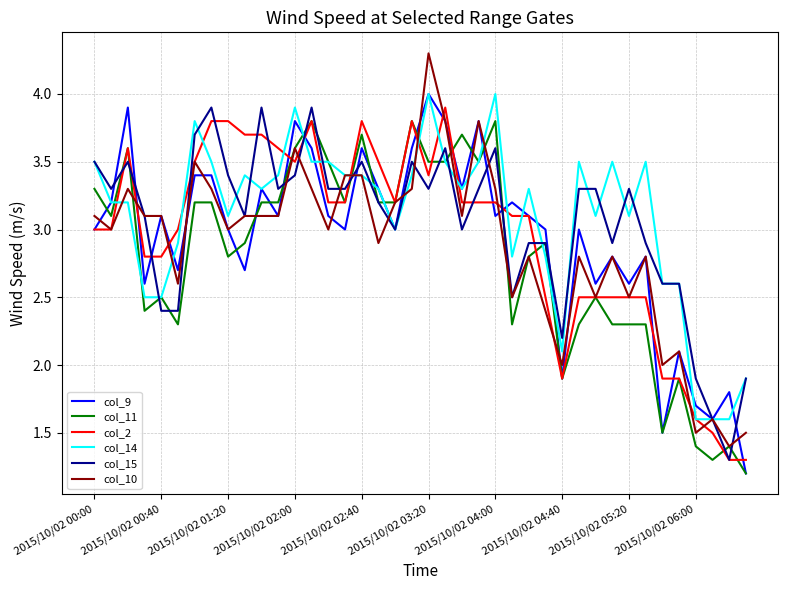

What is the minimum value for col_9?

1.2